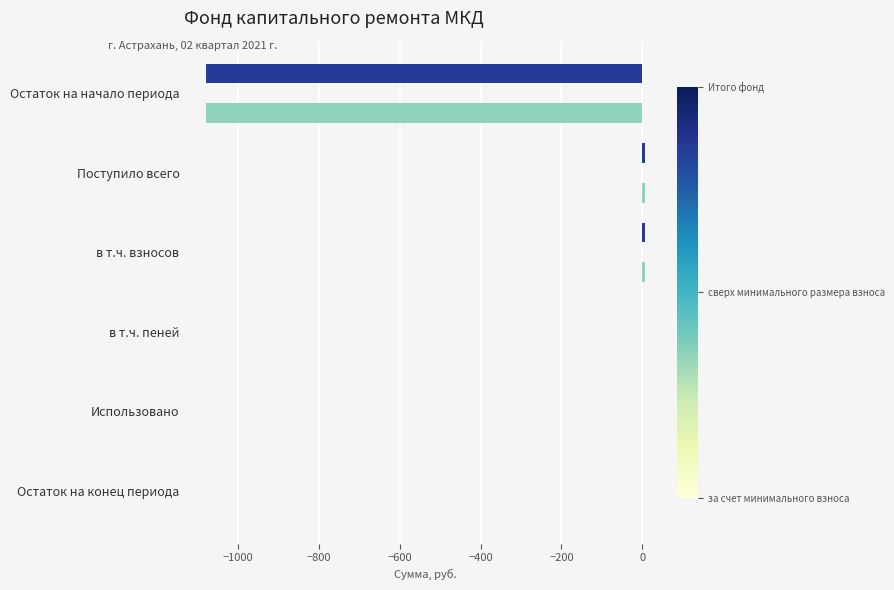

What is the total value across all series at Остаток на начало периода?

-2156.8